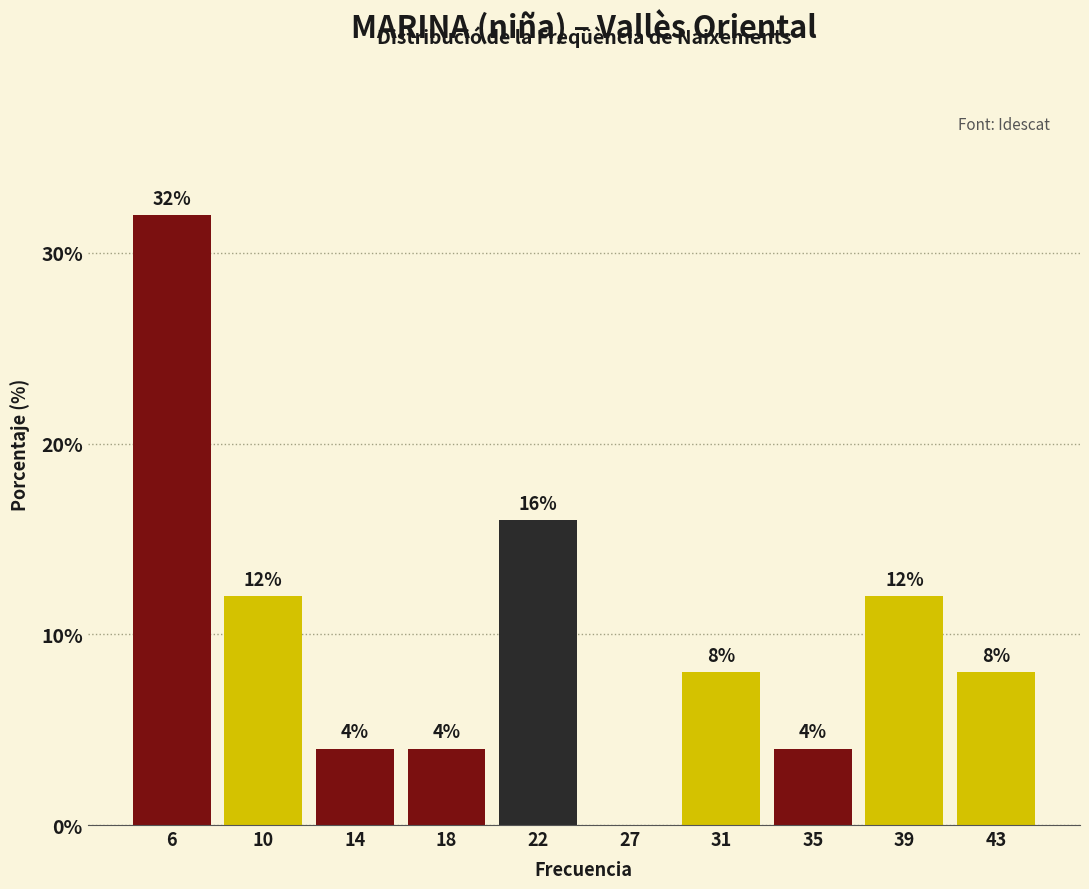

Reading right to left, list all the values displayed in this chart.

43=8	39=12	35=4	31=8	27=0	22=16	18=4	14=4	10=12	6=32